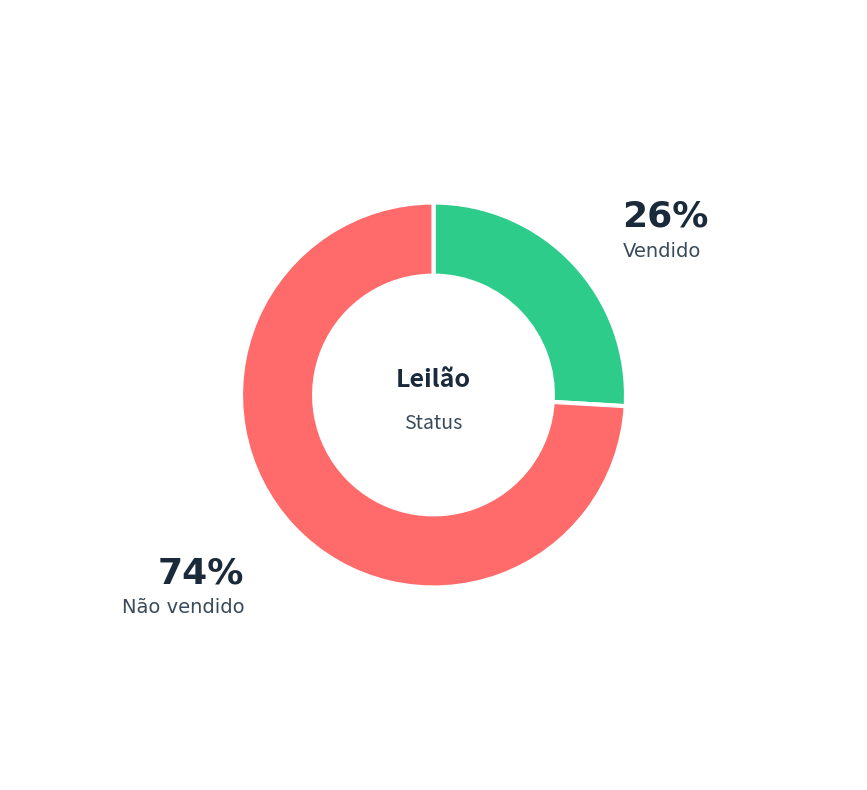

Is there a majority slice in this chart?

Yes